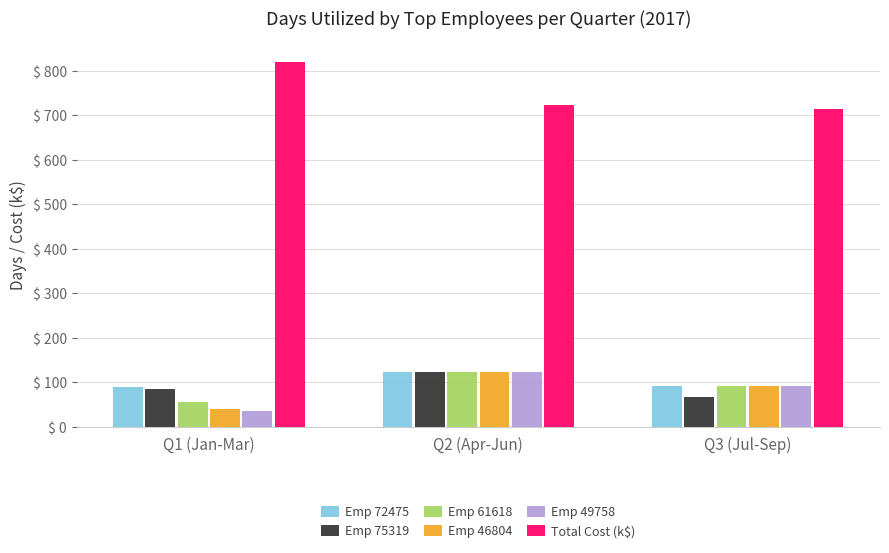

What is the spread (max minus min) of values at Q1 (Jan-Mar)?

785